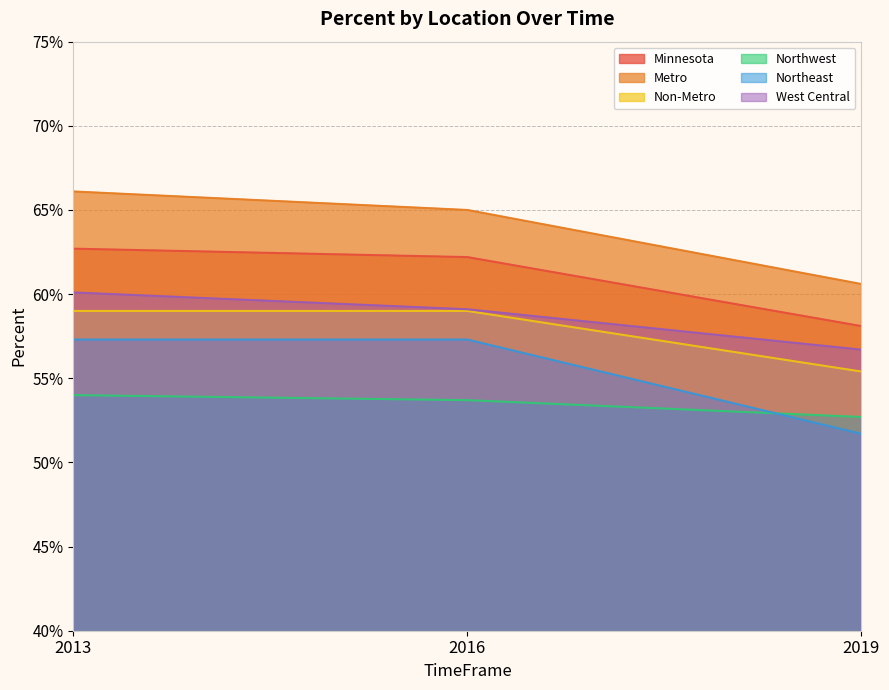

How many lines are shown in the chart?

6